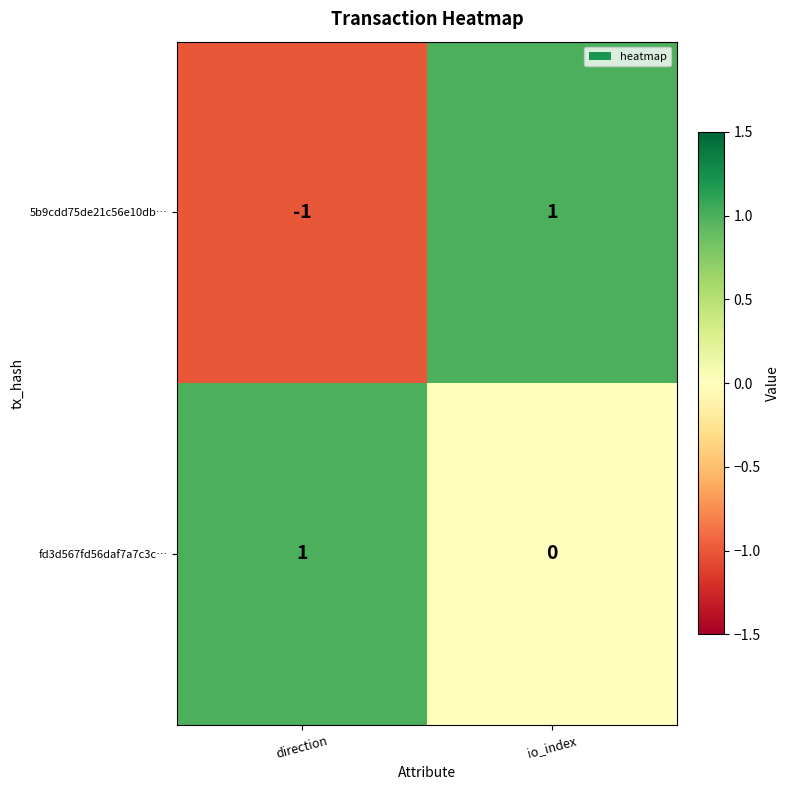

List the labels in order of 5b9cdd75de21c56e10db… value, largest first.

io_index, direction